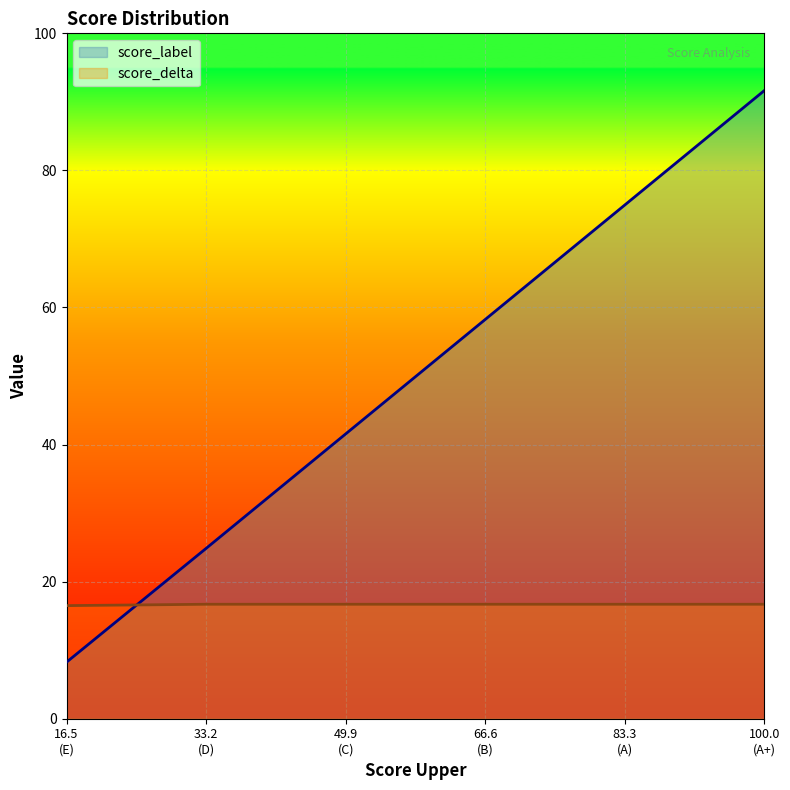

After their last crossing, which series has the higher values: score_delta or score_label?

score_label